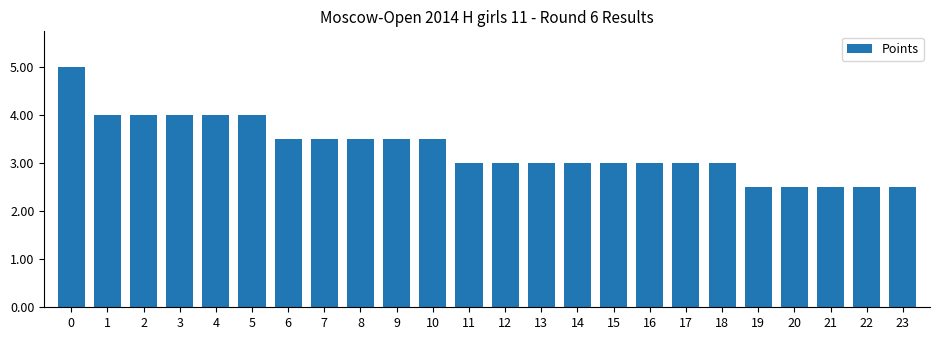

What is the value of the 9th bar from the left?

3.5